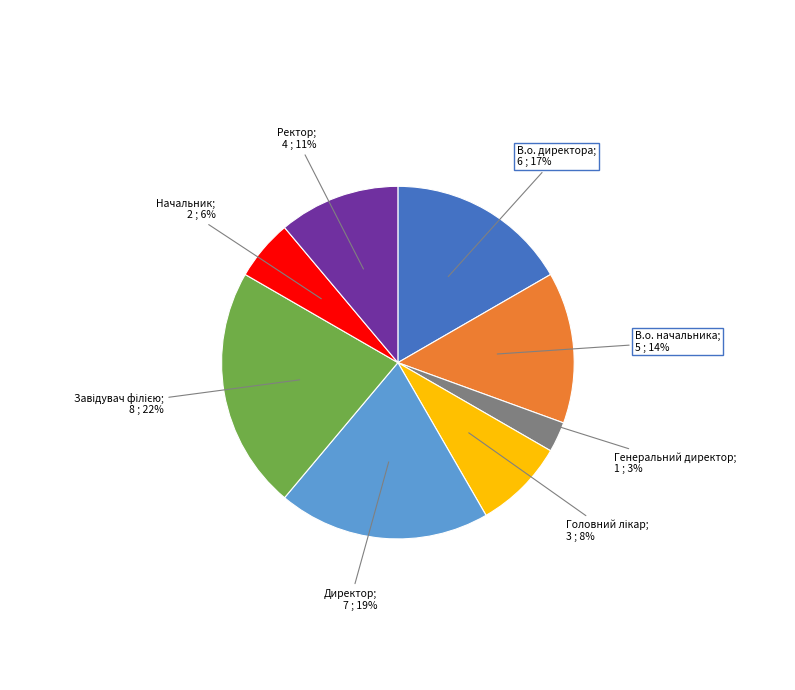

How many segments does this pie chart have?

8